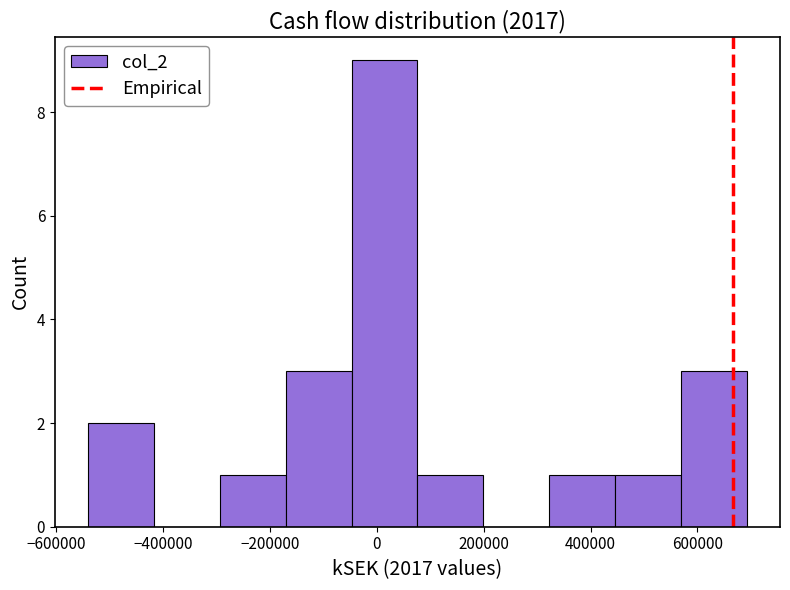

Reading left to right, transcribe this chart: for each bar, give the range it covers on the x-axis and its height. Neither the bar edges nor the heights are printed on the chart, so give them approximately, as read against the axes.

-540000 to -420000: 2
-420000 to -300000: 0
-300000 to -180000: 1
-180000 to -40000: 3
-40000 to 80000: 9
80000 to 200000: 1
200000 to 320000: 0
320000 to 440000: 1
440000 to 560000: 1
560000 to 700000: 3